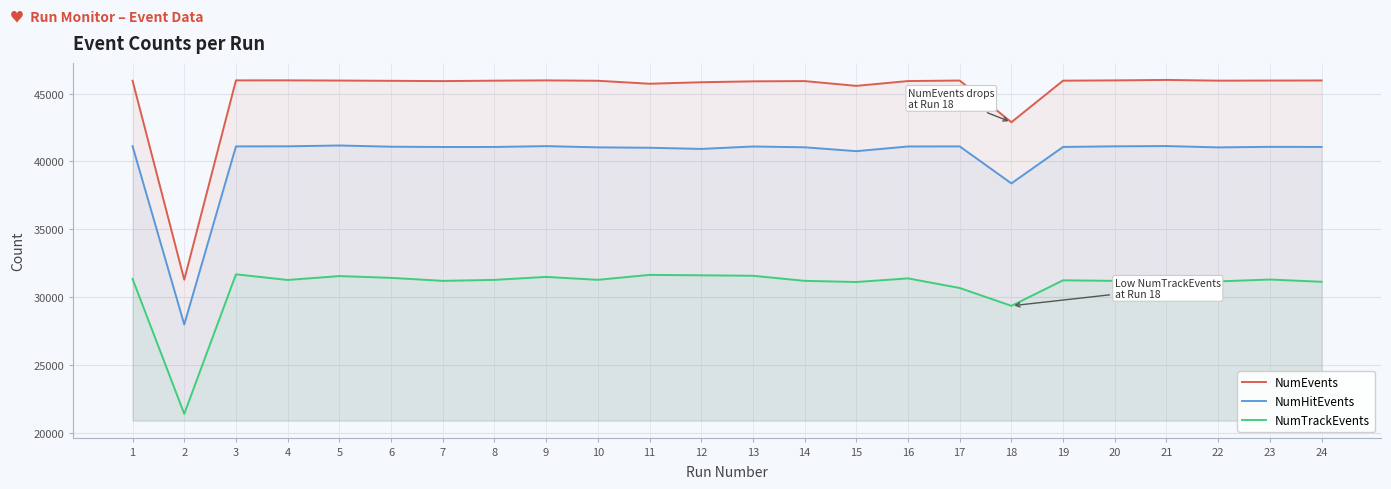

What is the average value of the NumEvents series?

45188